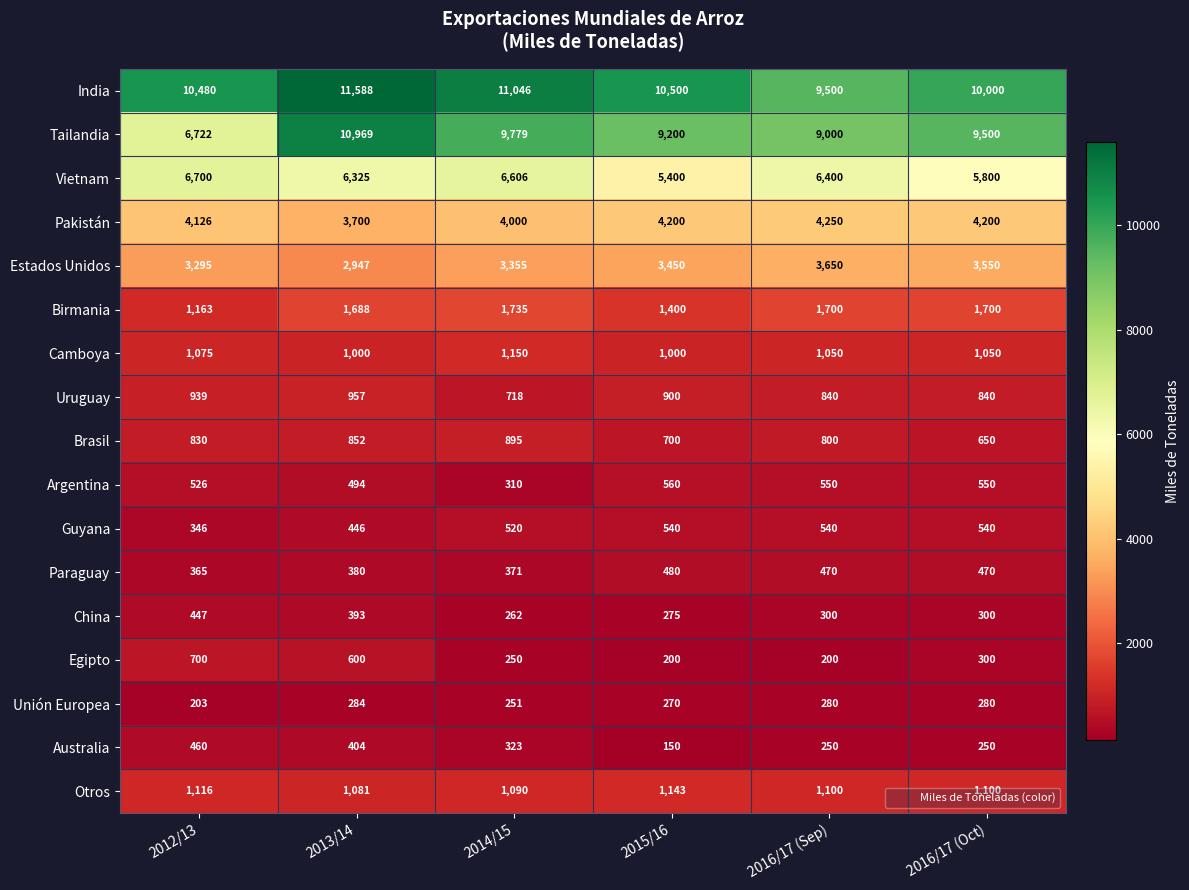

At how many categories does at least one series exceed 5402?

6